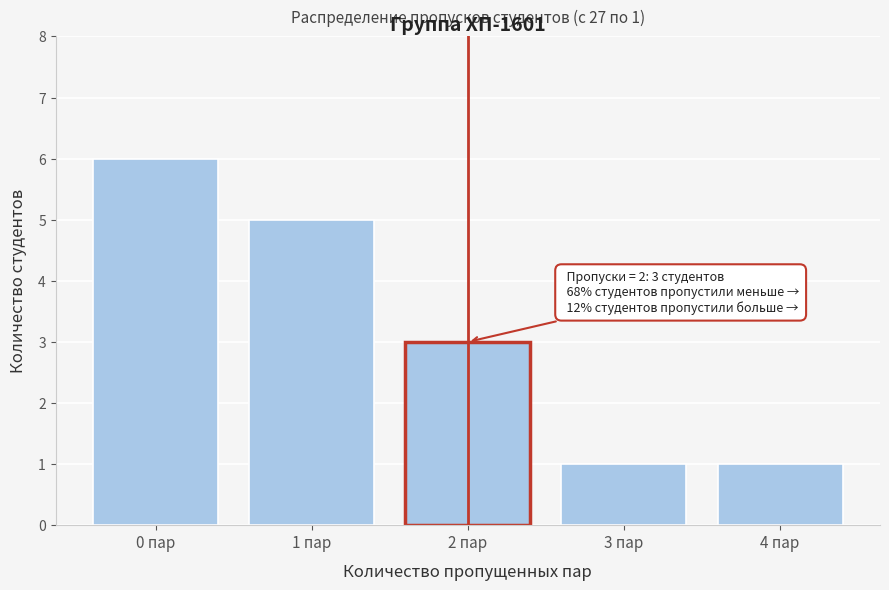

Reading left to right, what are all the values shown in this chart?

0 пар=6	1 пар=5	2 пар=3	3 пар=1	4 пар=1